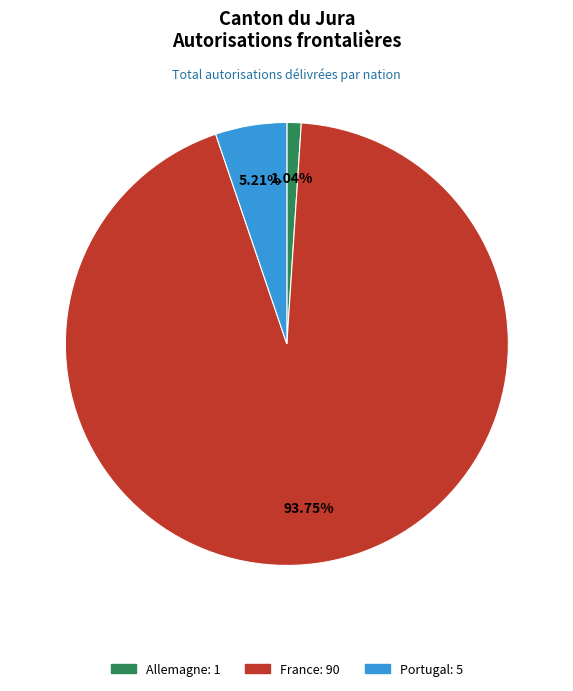

What portion of the pie excludes Portugal?

94.8%